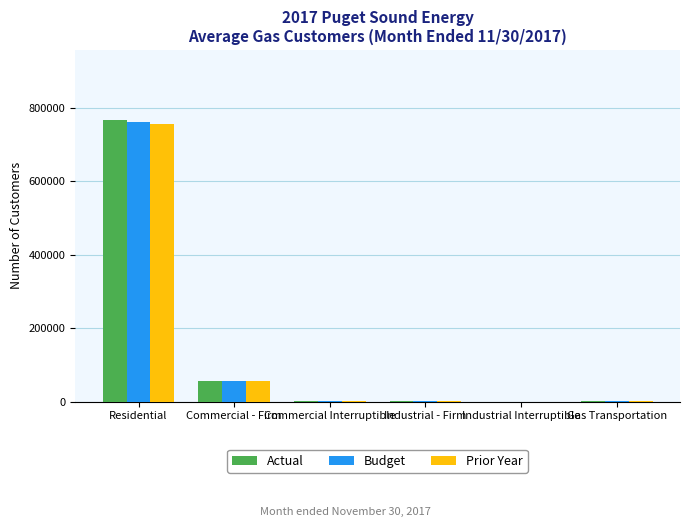

Which series changed the most between Commercial - Firm and Industrial Interruptible?

Budget